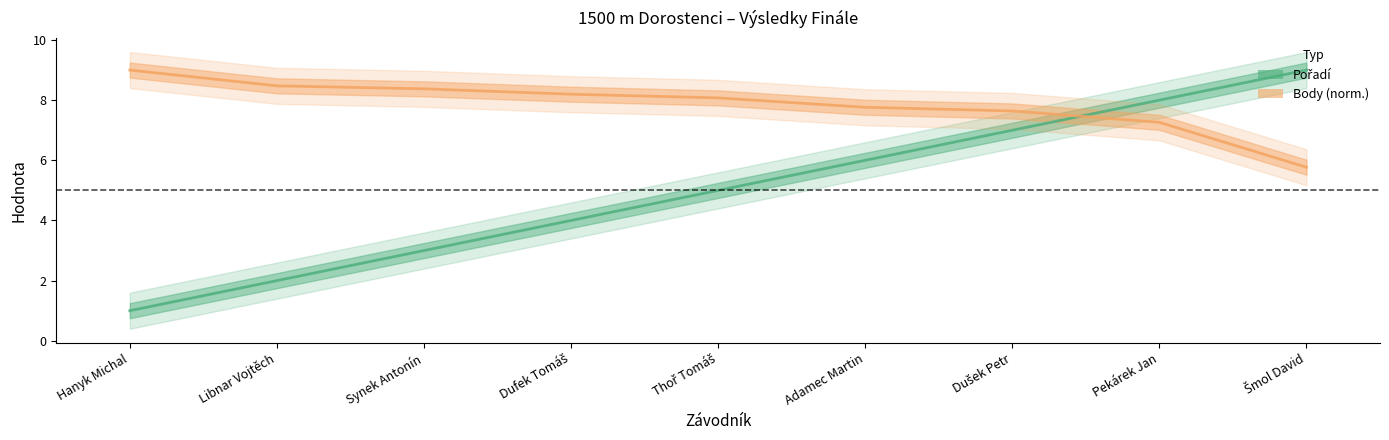

Is the value of Body (norm.) at Adamec Martin greater than the value of Pořadí at Adamec Martin?

Yes